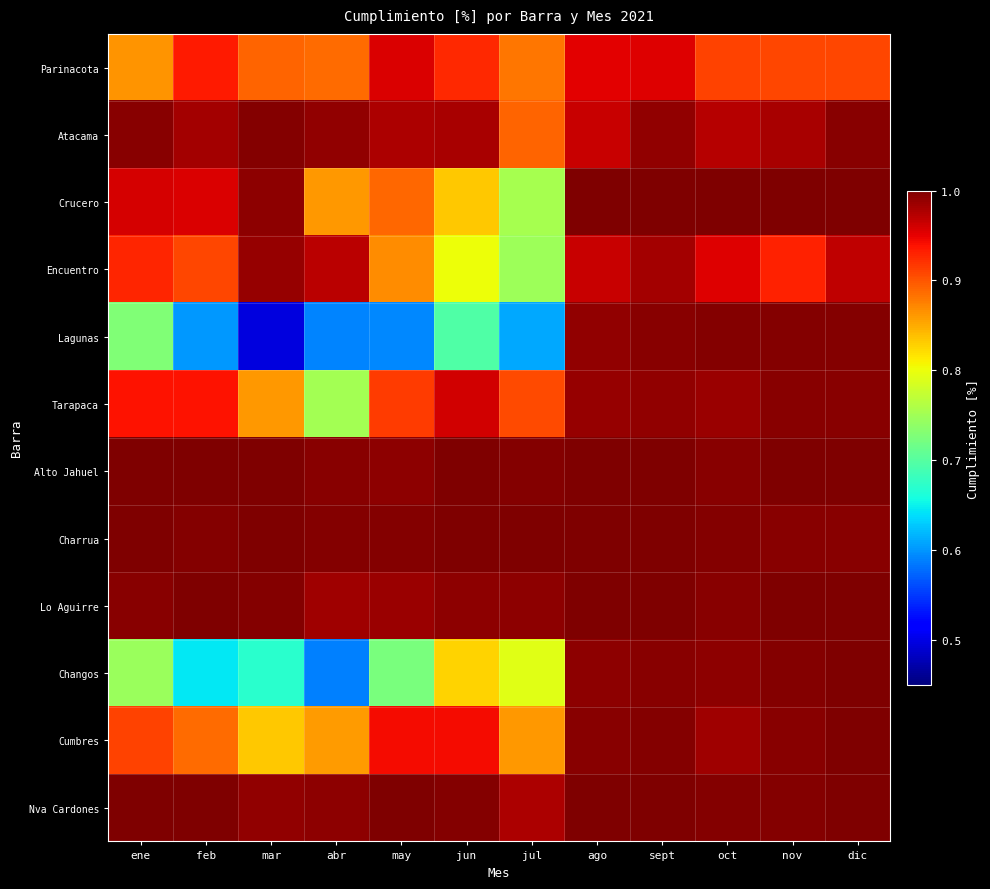

Between jul and nov, which series saw the biggest shift?

Lagunas